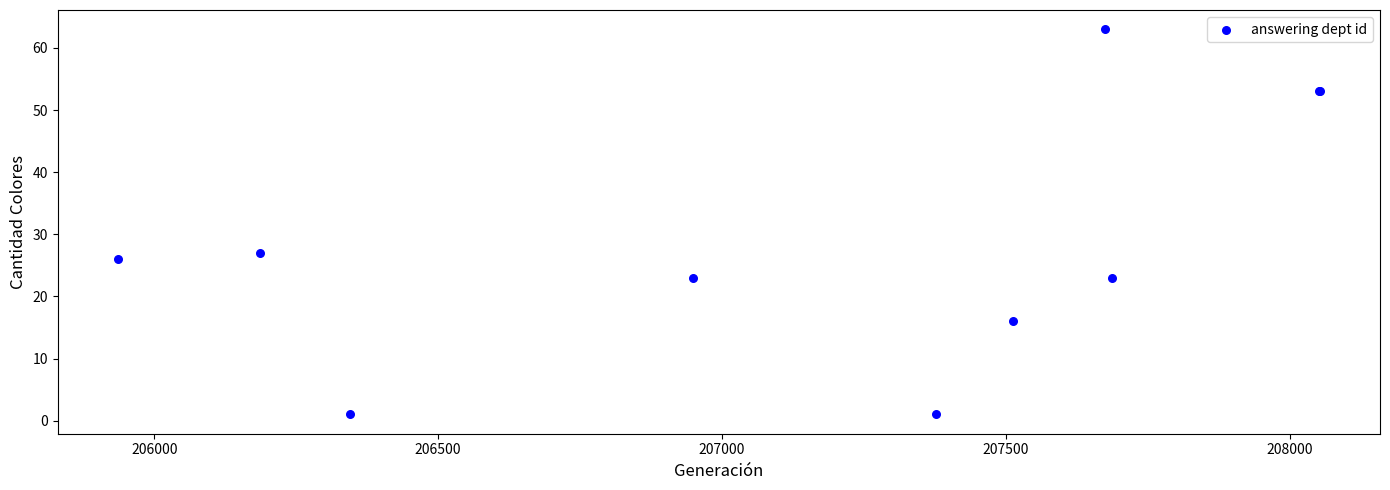

What Y value in the scatter plot is closest to 32?

27